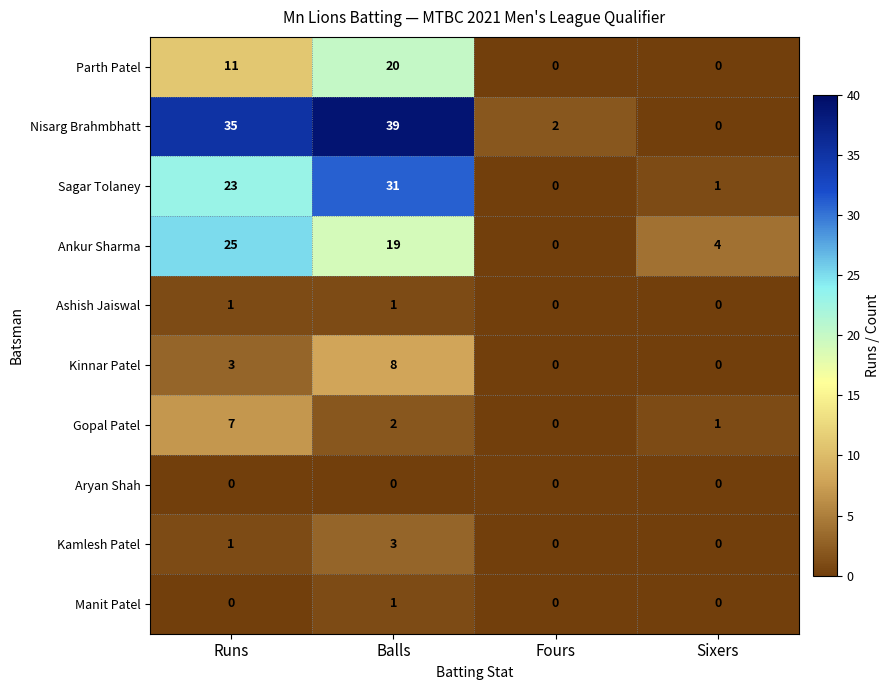

What is the sum of all Sagar Tolaney values?

55